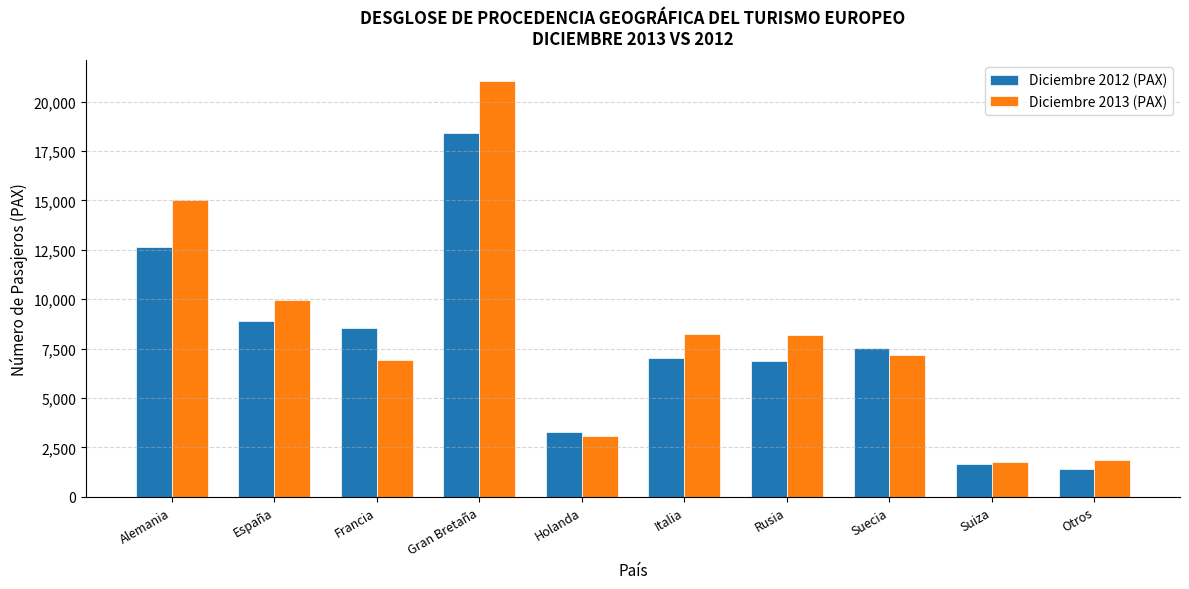

What is the sum of all Diciembre 2012 (PAX) values?

76297